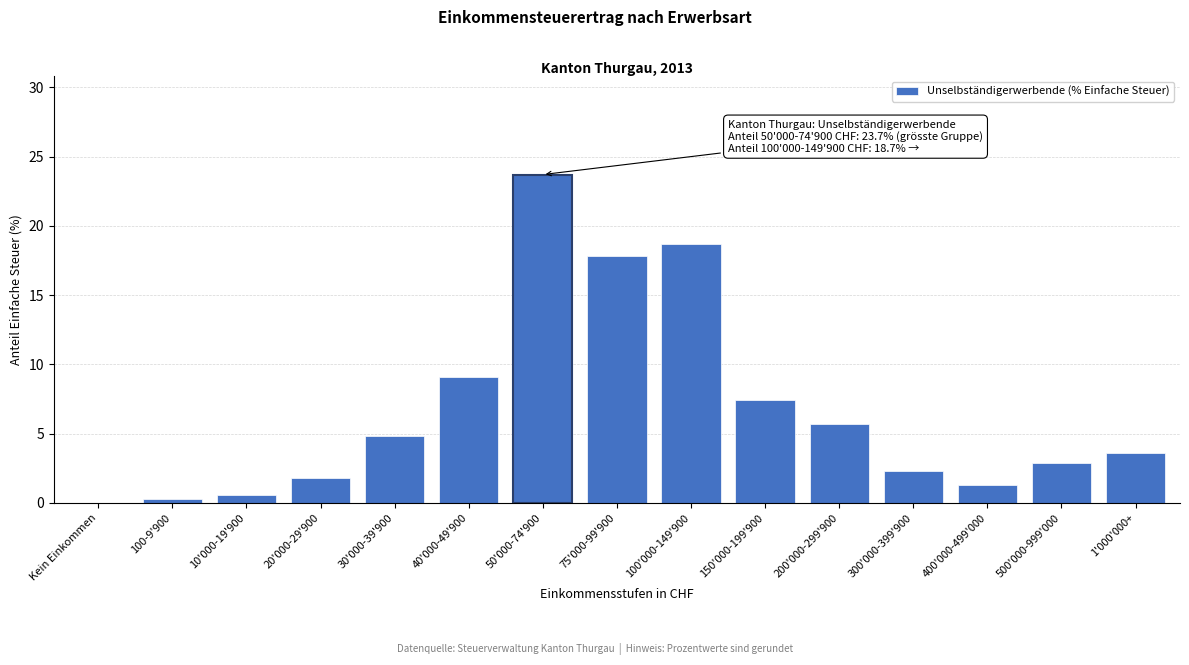

Reading left to right, what are all the values shown in this chart?

Kein Einkommen=0.0	100-9'900=0.3	10'000-19'900=0.6	20'000-29'900=1.8	30'000-39'900=4.8	40'000-49'900=9.1	50'000-74'900=23.7	75'000-99'900=17.8	100'000-149'900=18.7	150'000-199'900=7.4	200'000-299'900=5.7	300'000-399'900=2.3	400'000-499'000=1.3	500'000-999'000=2.9	1'000'000+=3.6